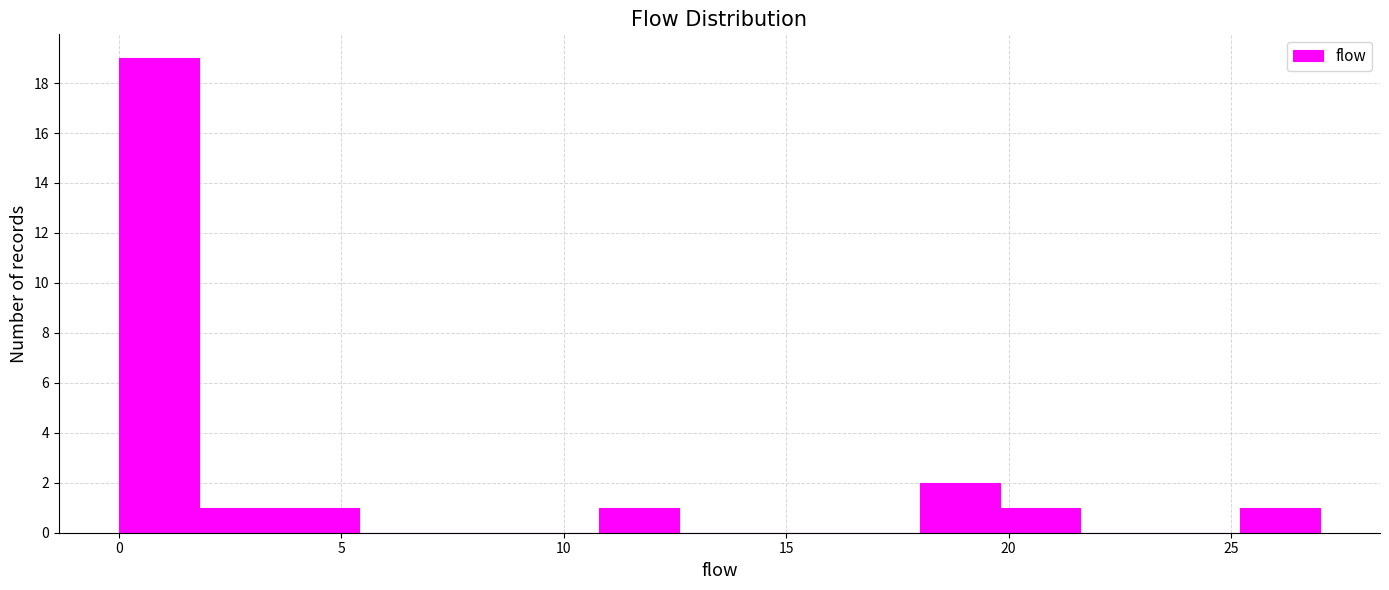

Read against the x-axis, roughly where is the centre of the tallest bar?

1.0